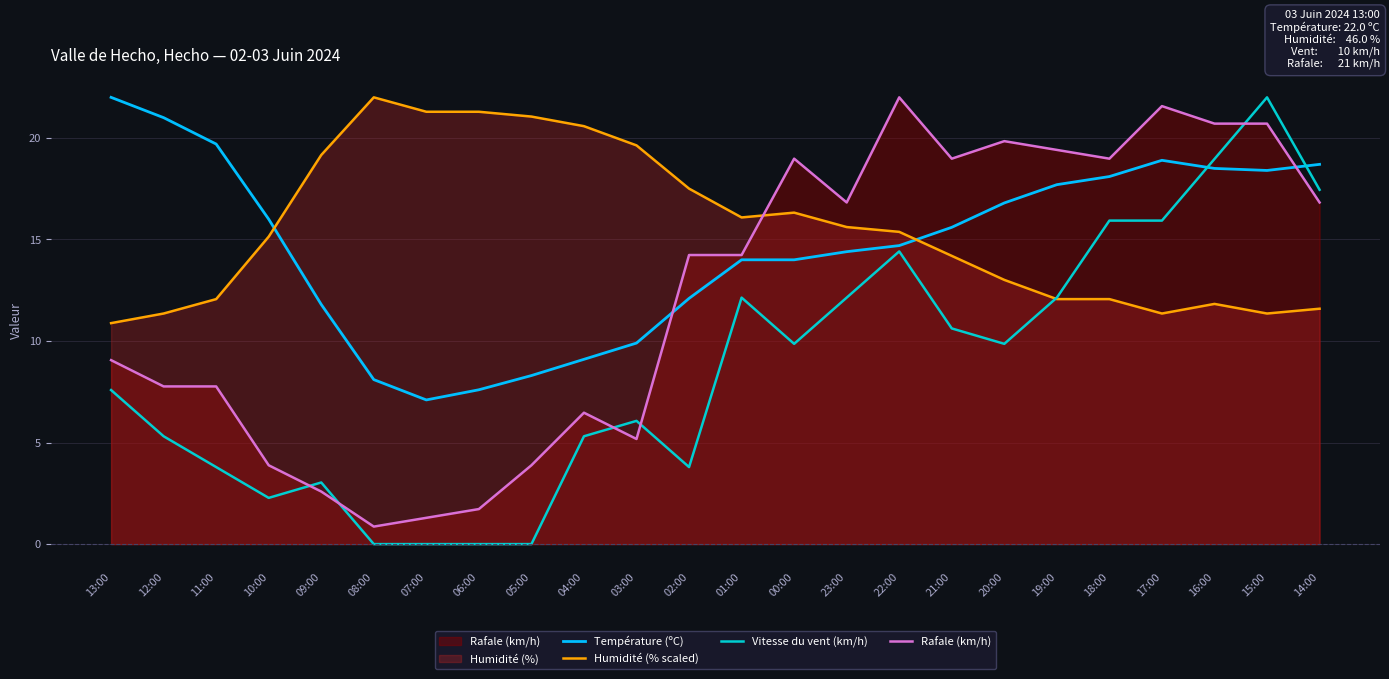

Is the value of Vitesse du vent (km/h) at 21:00 greater than the value of Température (ºC) at 14:00?

No